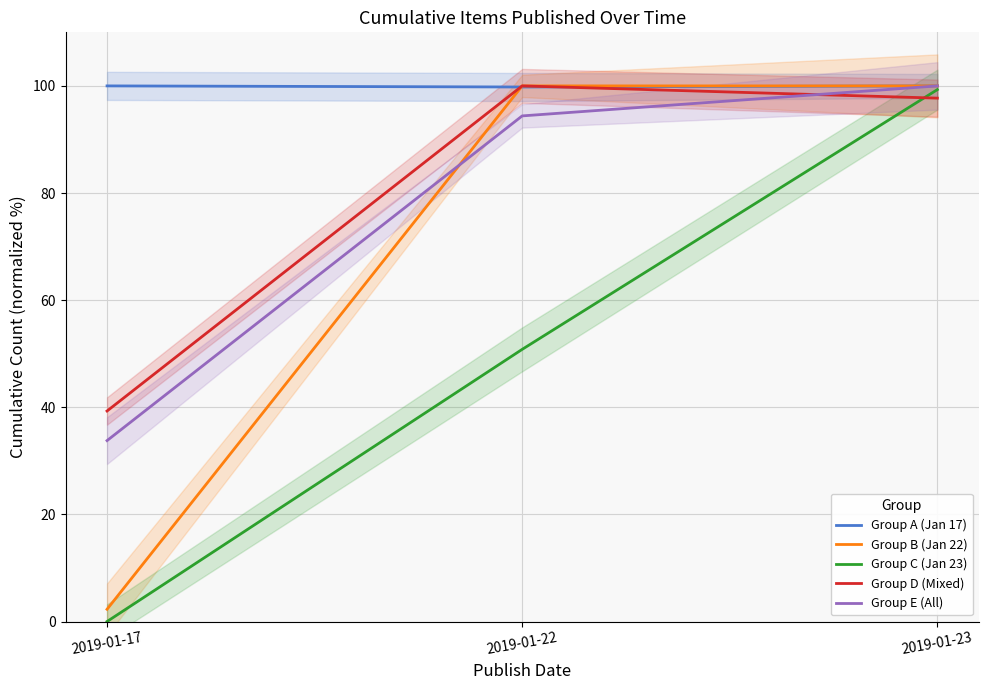

What is the sum of the Group E (All) values at 2019-01-22 and 2019-01-17?

128.2